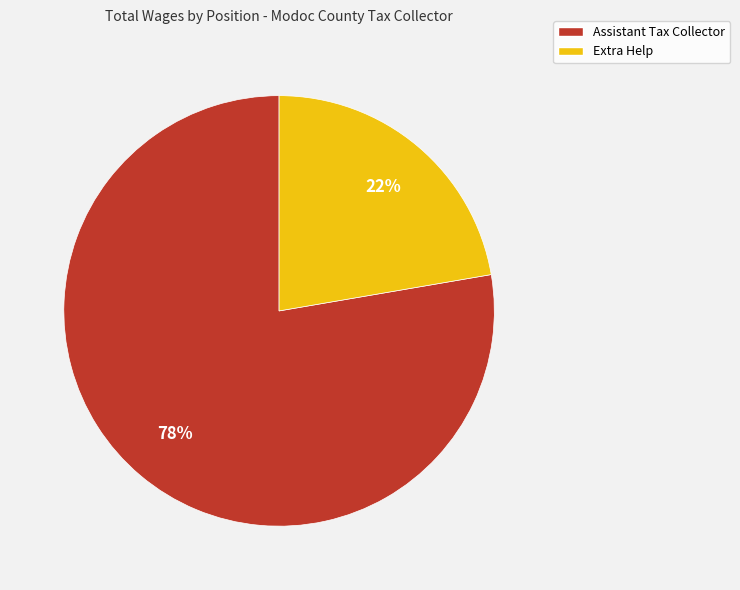

What is the smallest slice in the pie chart?

Extra Help